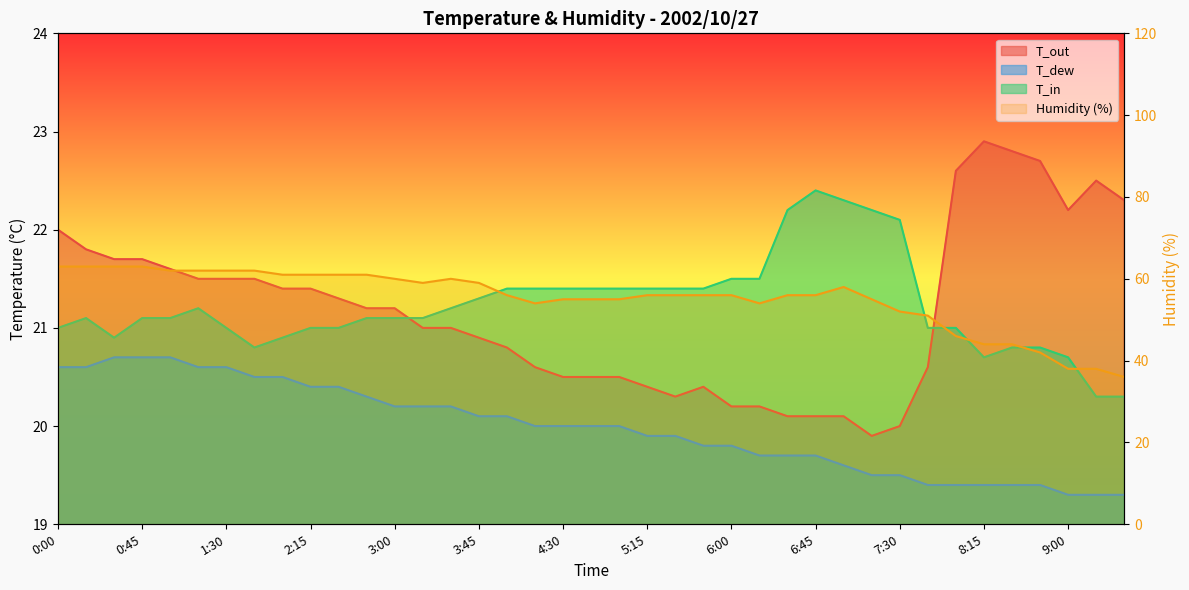

What is the difference between the maximum and minimum values in the T_out series?

3.0